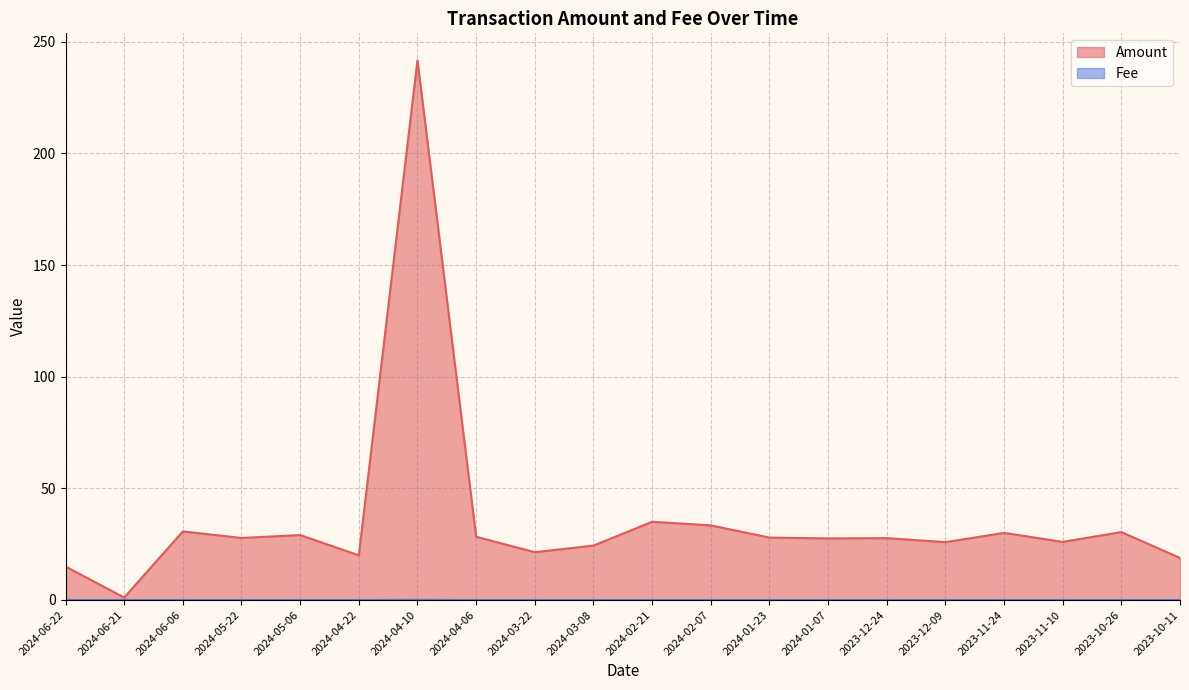

What is the highest value of the Amount series?

241.7